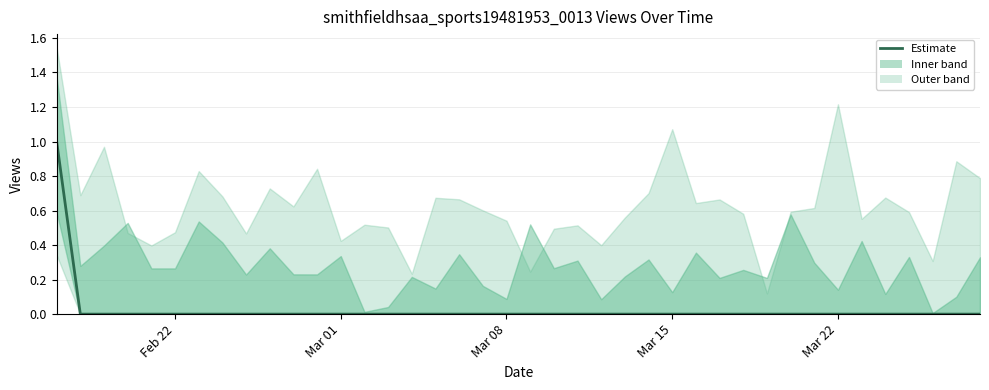

How many values are between 0 and 1?

40